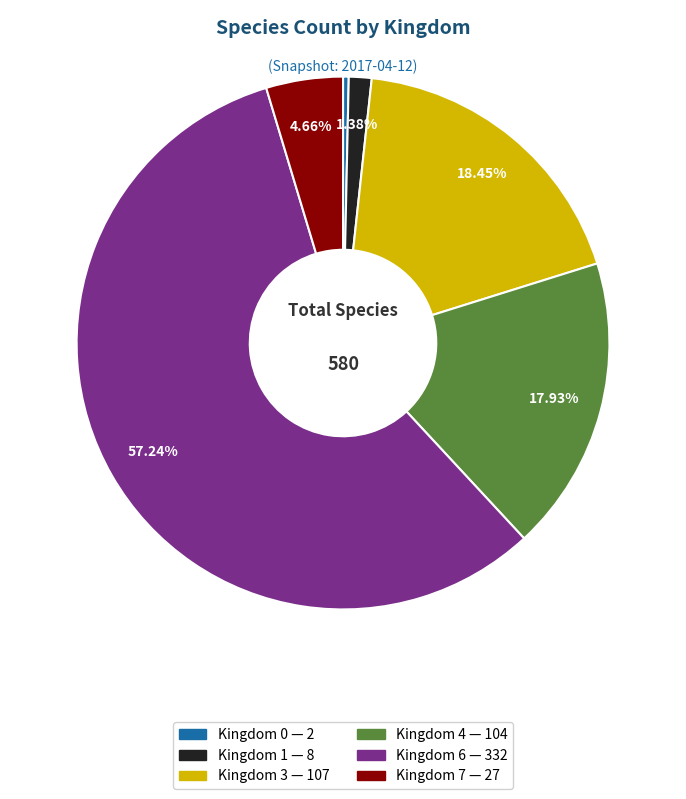

Is there any slice that represents more than half of the pie?

Yes